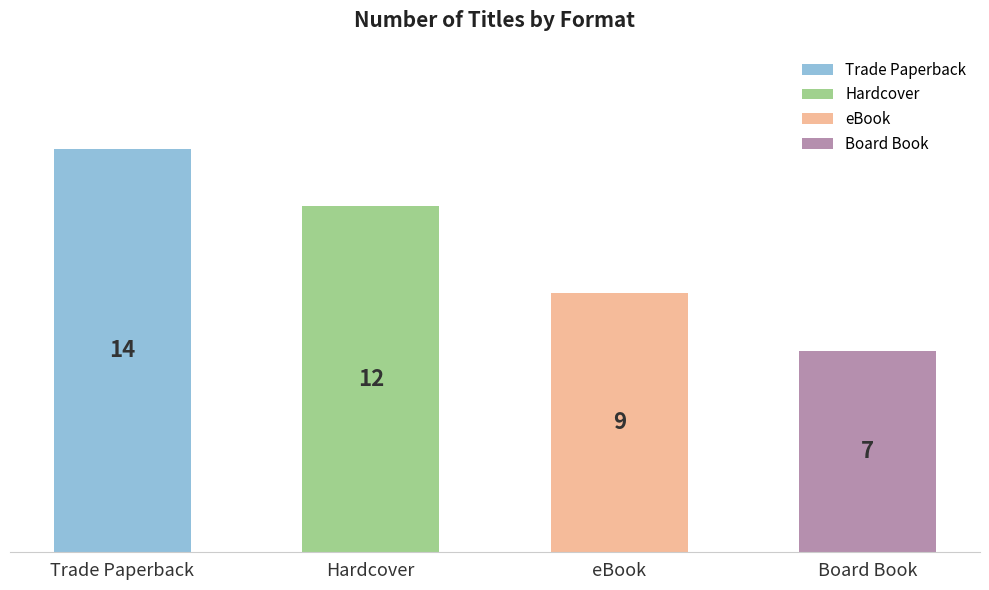

What is the minimum value shown in the chart?

7